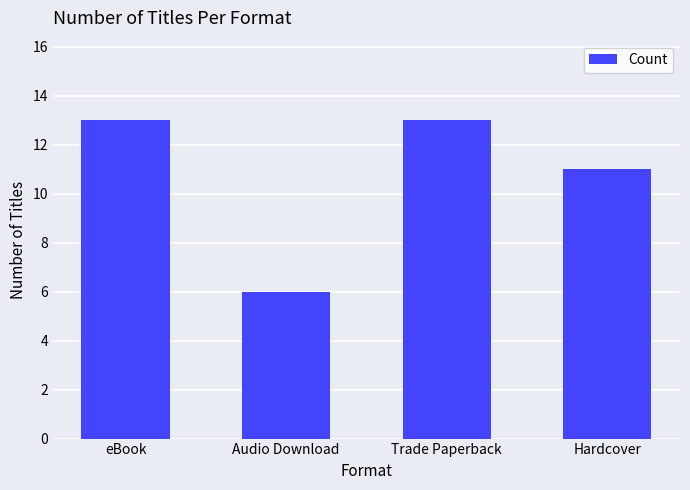

Reading left to right, what are all the values shown in this chart?

eBook=13	Audio Download=6	Trade Paperback=13	Hardcover=11